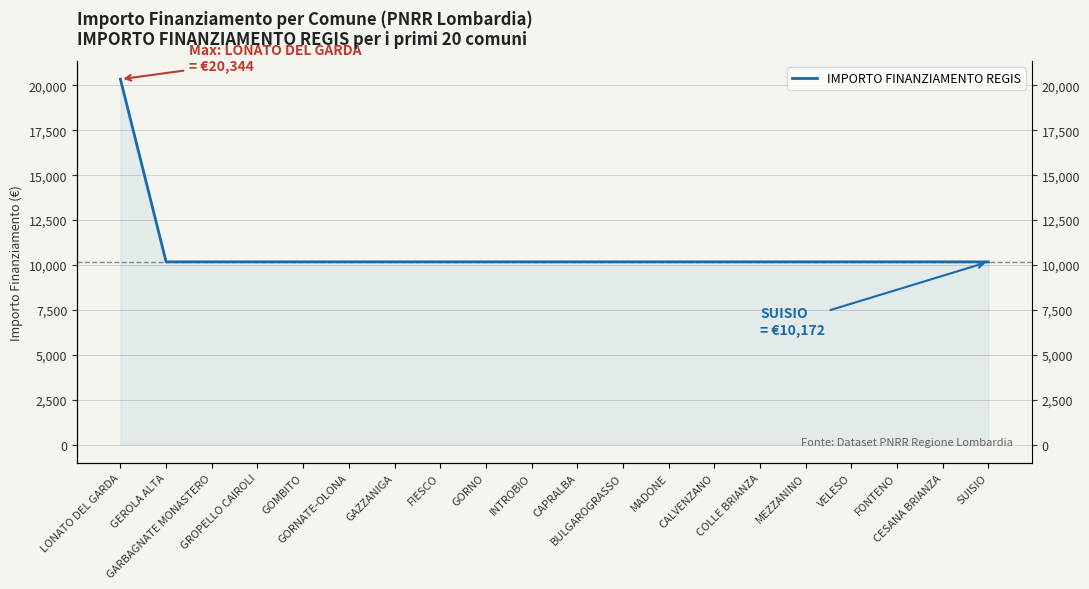

Rank the categories by value from lowest to highest.

GEROLA ALTA, GARBAGNATE MONASTERO, GROPELLO CAIROLI, GOMBITO, GORNATE-OLONA, GAZZANIGA, FIESCO, GORNO, INTROBIO, CAPRALBA, BULGAROGRASSO, MADONE, CALVENZANO, COLLE BRIANZA, MEZZANINO, VELESO, FONTENO, CESANA BRIANZA, SUISIO, LONATO DEL GARDA